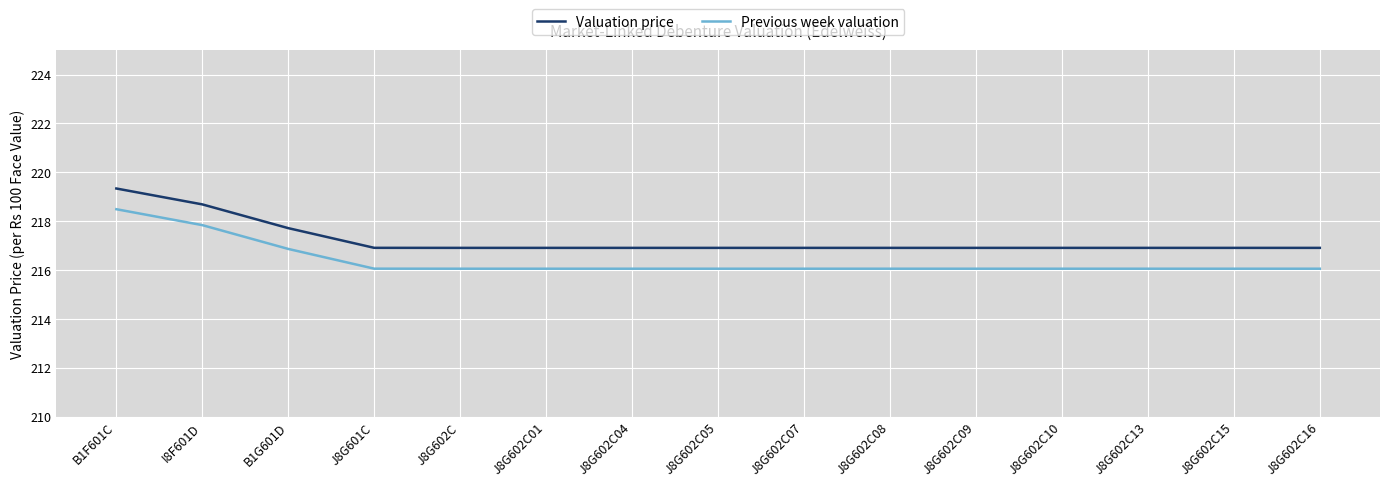

Does the chart display data point markers on the line(s)?

No